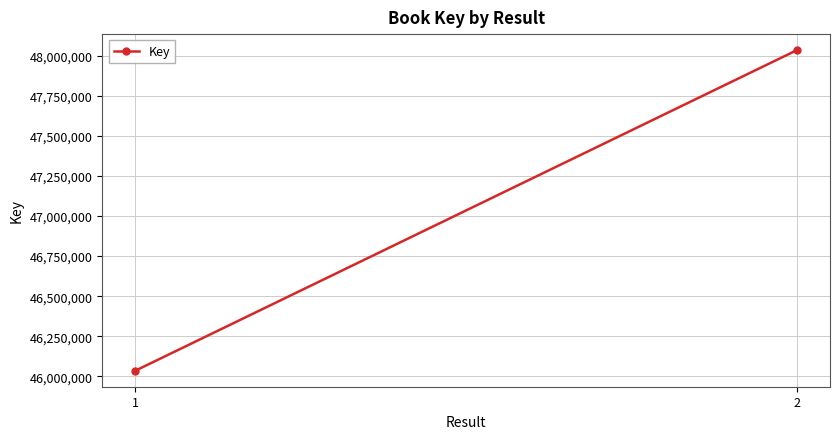

What is the value of the 1st point from the left?

46035505